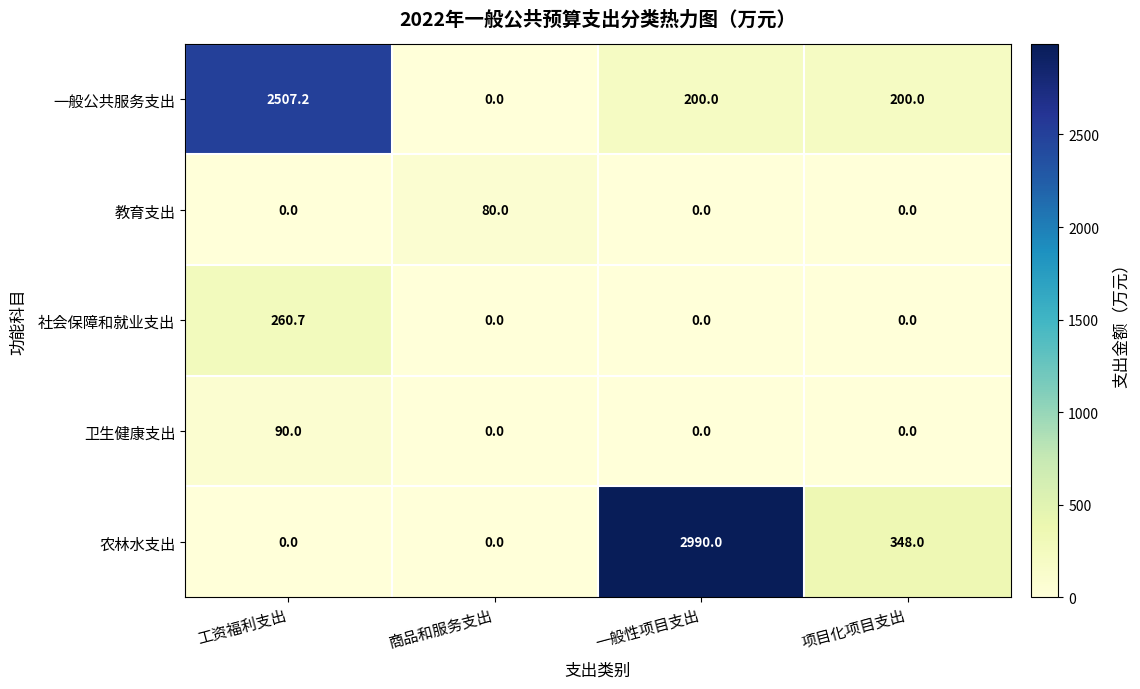

At how many categories does at least one series exceed 2275?

2